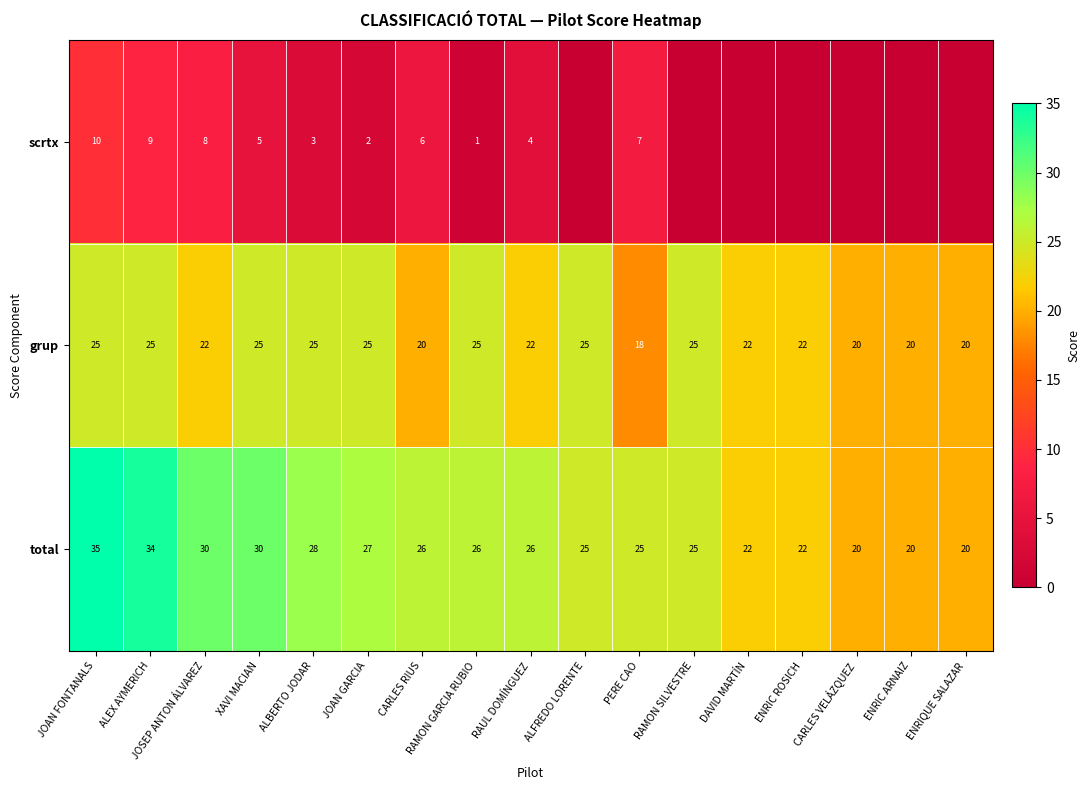

How many values in the total series are below 26?

8